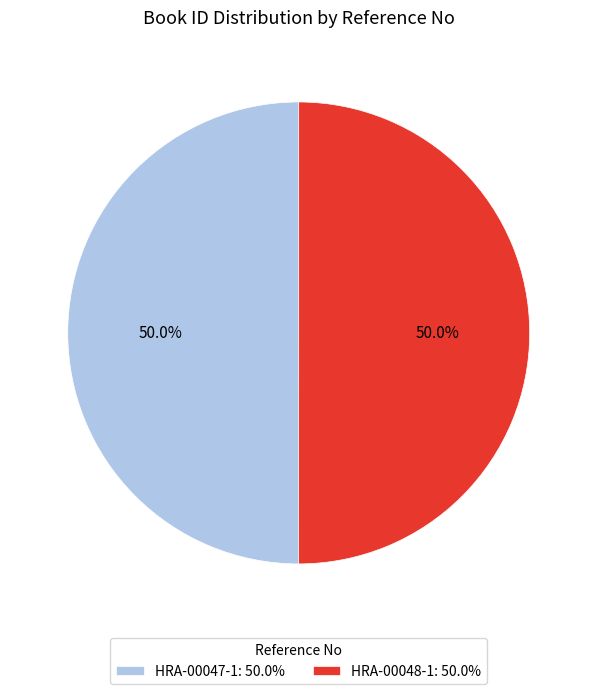

To the nearest percent, what is the combined percentage of HRA-00047-1 and HRA-00048-1?

100%